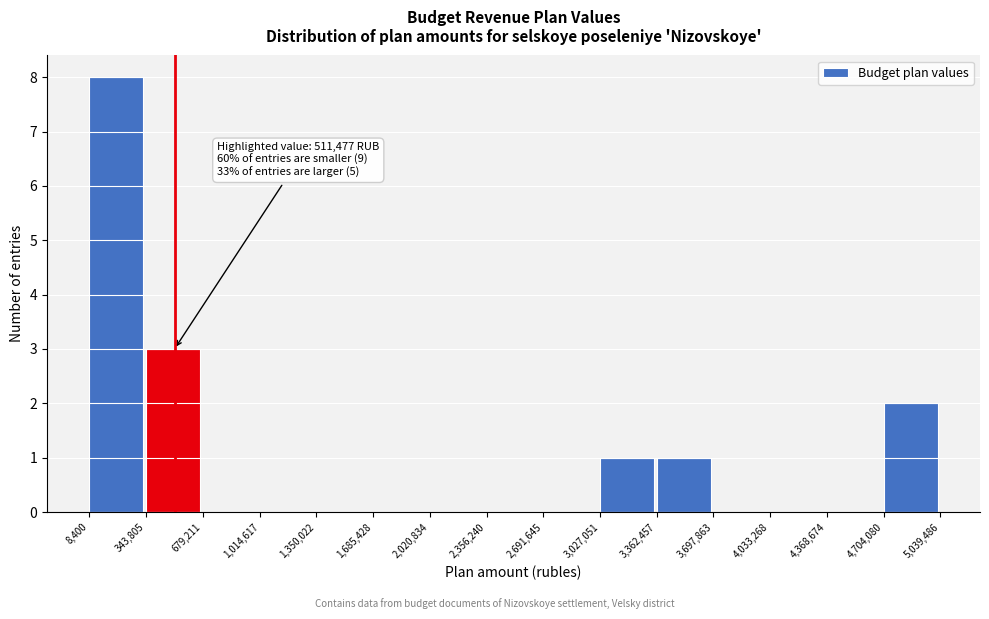

Which range on the x-axis has the tallest bar?

8,400 to 343,805